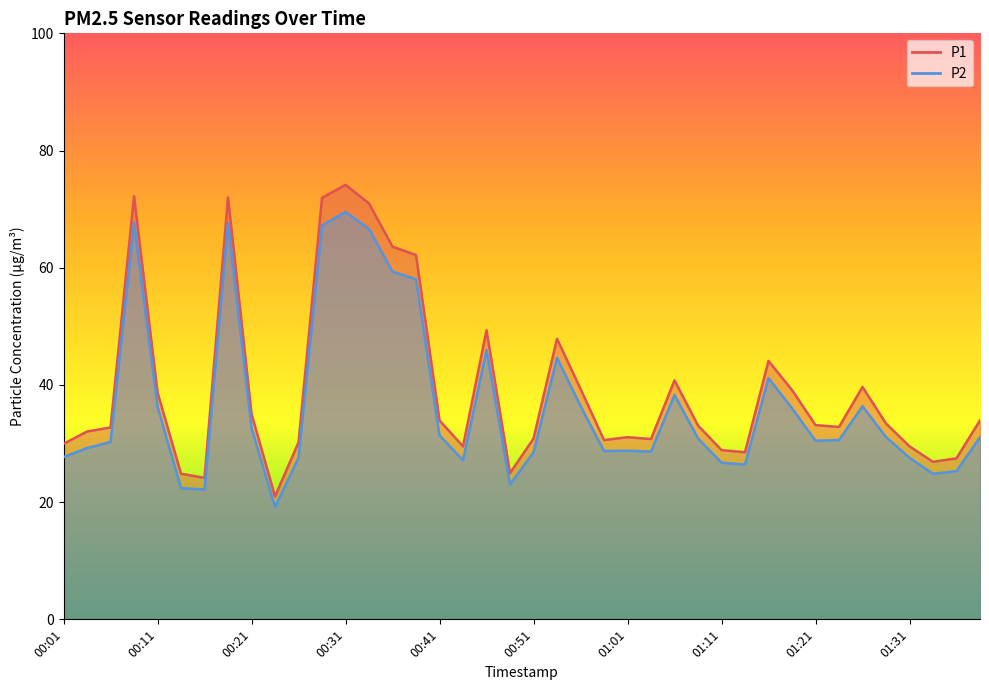

Where does the P2 series first go above 30?

00:06